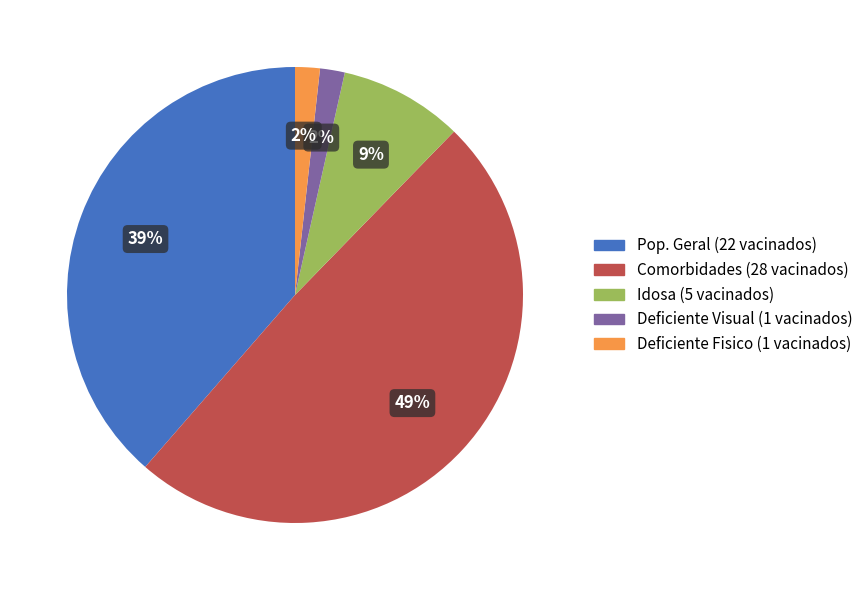

Is there any slice that represents more than half of the pie?

No